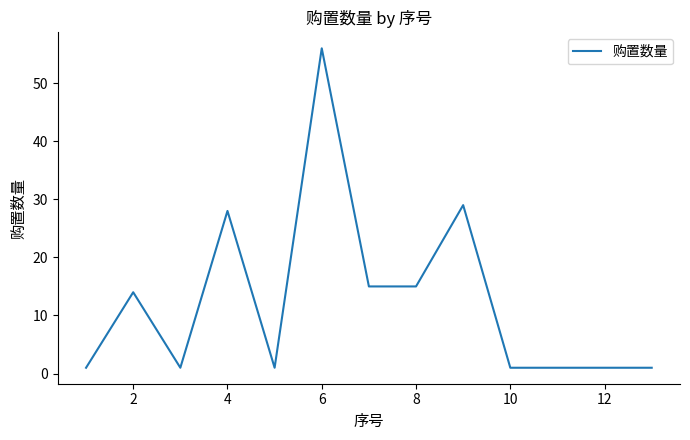

What is the difference between the maximum and minimum values?

55